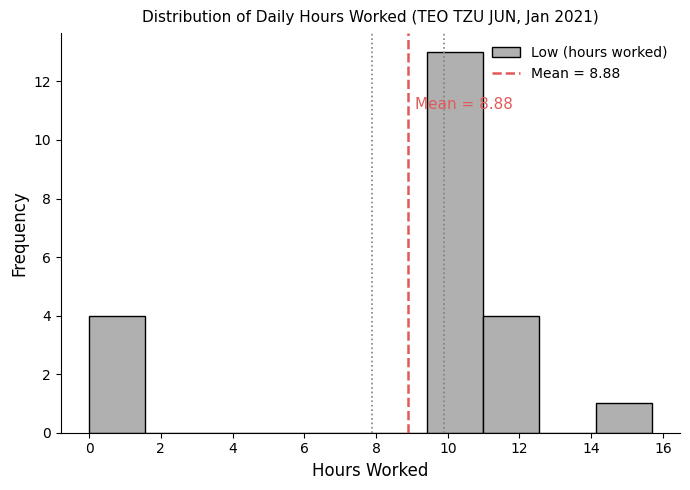

Which range on the x-axis has the tallest bar?

9.4 to 11.0